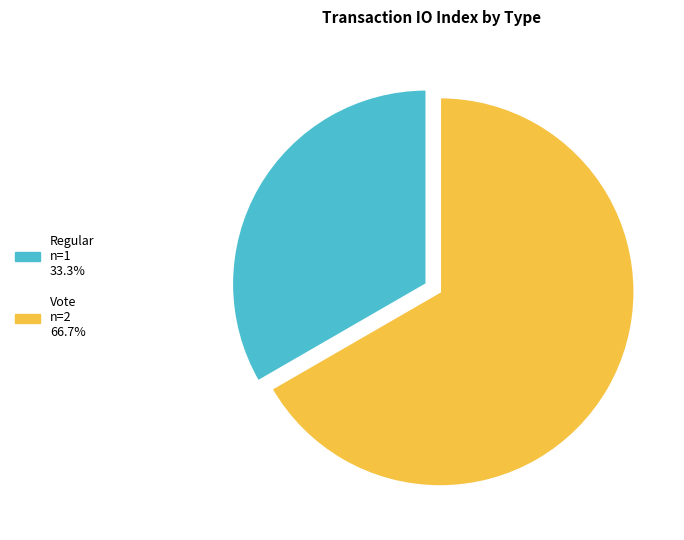

Does any single category account for the majority?

Yes